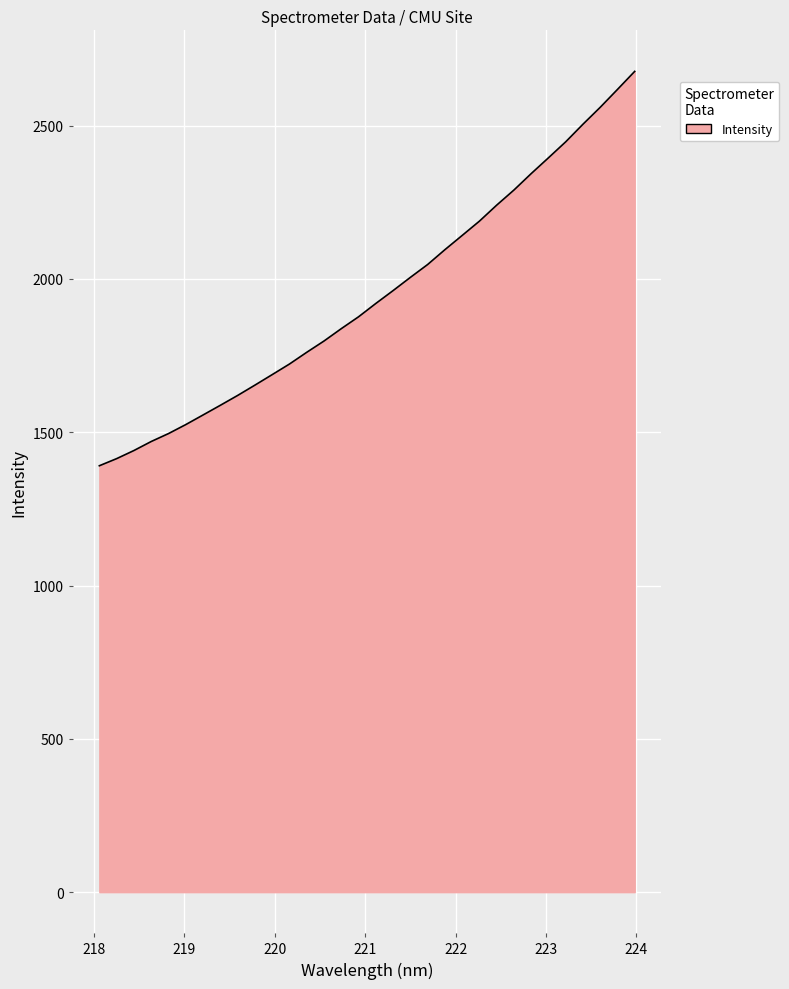

What is the minimum value shown in the chart?

1390.6